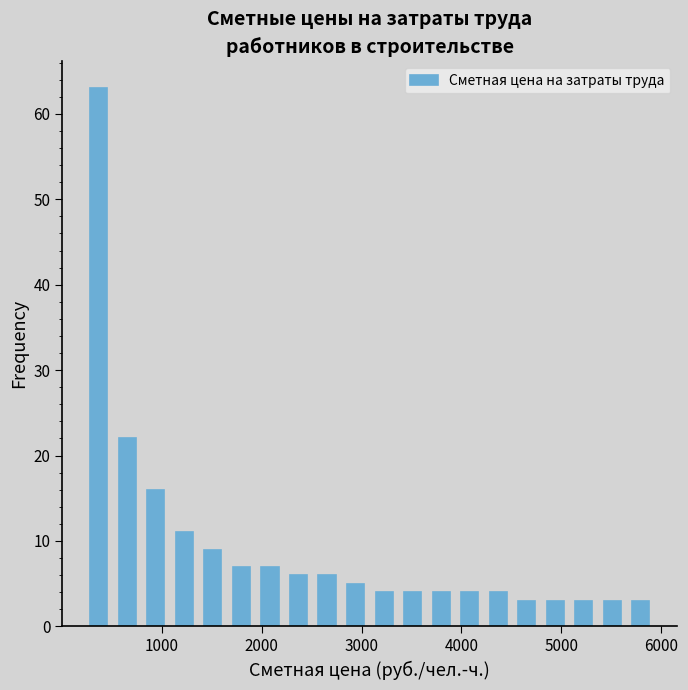

Around what value on the x-axis is the tallest bar? Give the approximate position of its centre, as read against the axis.

400